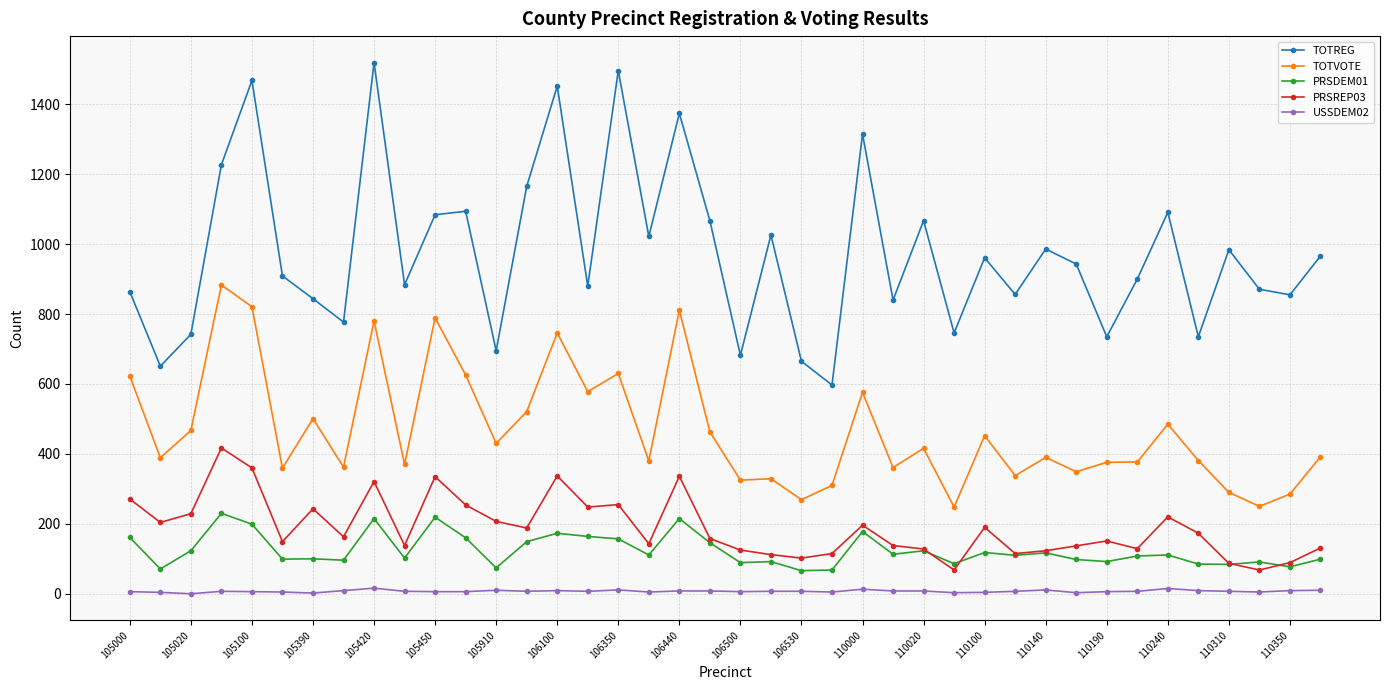

Which series has the largest total across all categories?

TOTREG